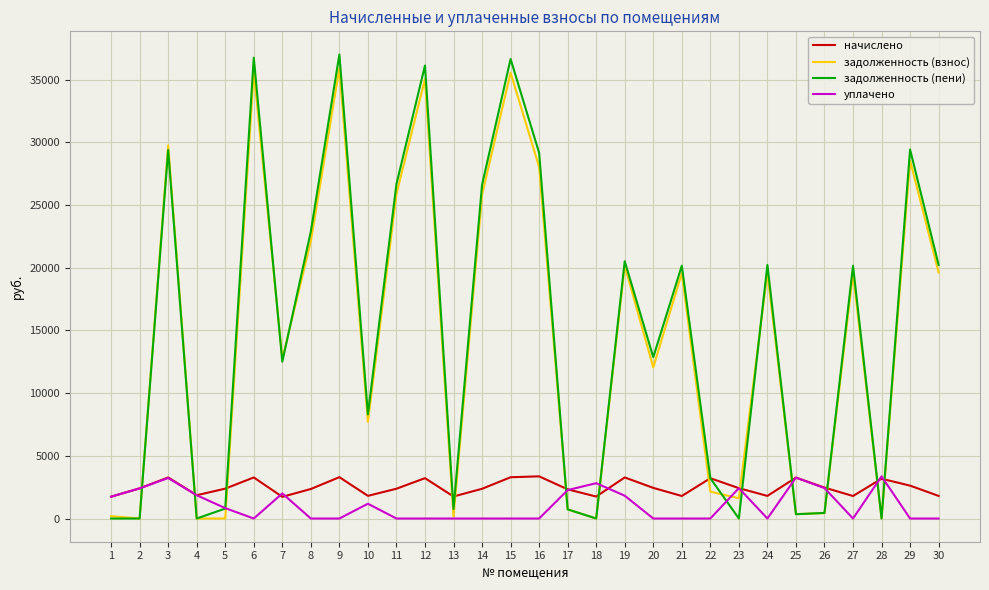

What is the difference between the maximum and minimum values in the уплачено series?

3364.7